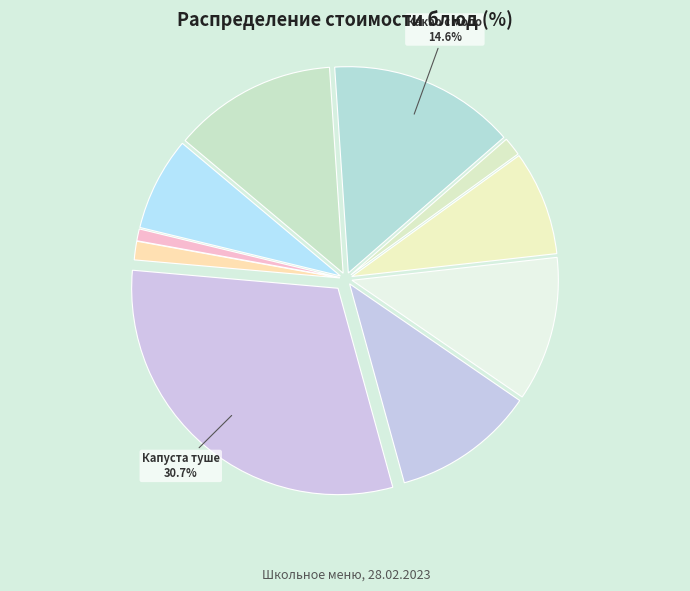

Count the number of slices in the pie.

10